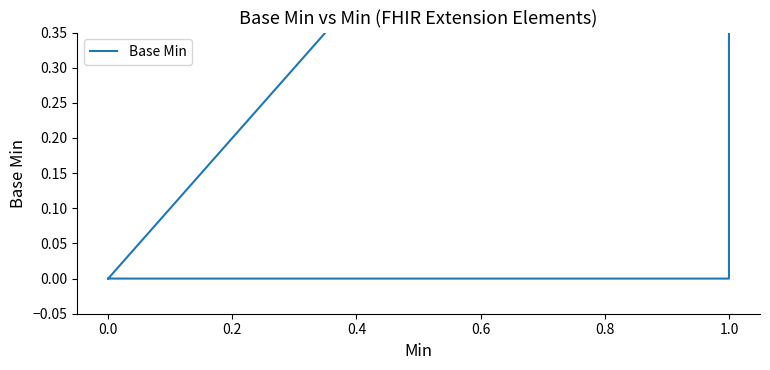

At which category does the data reach its first local peak?

1.0